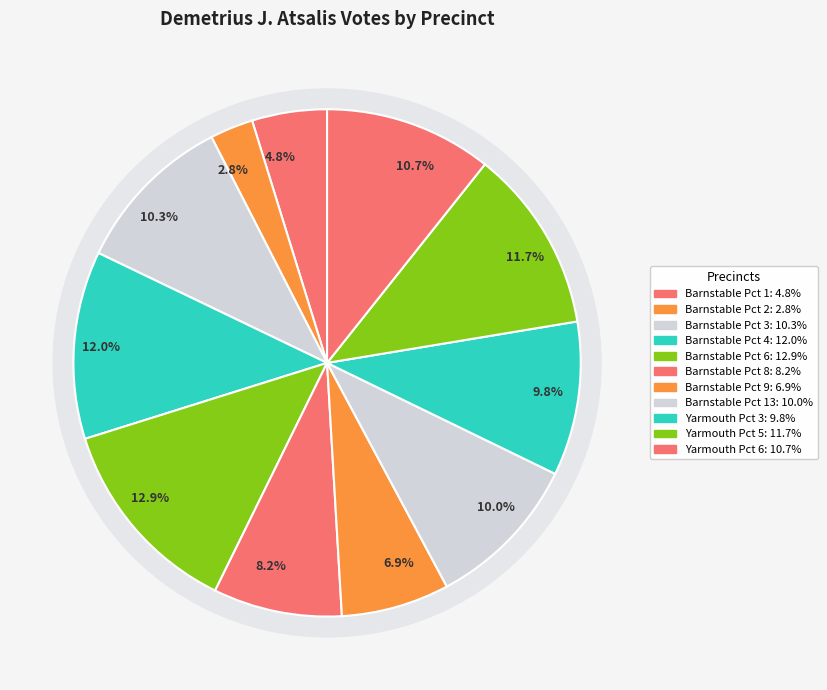

Is there any slice that represents more than half of the pie?

No